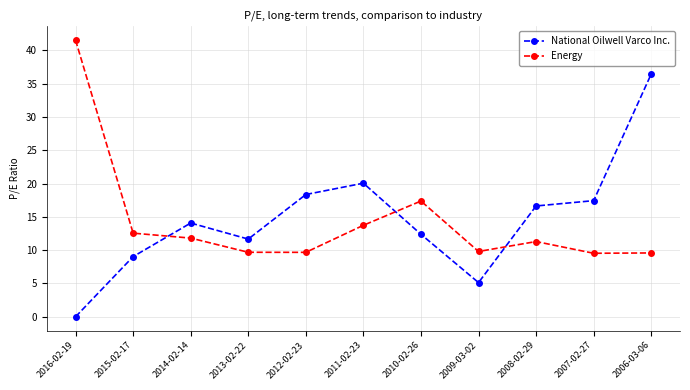

How many values in the Energy series are below 11?

5